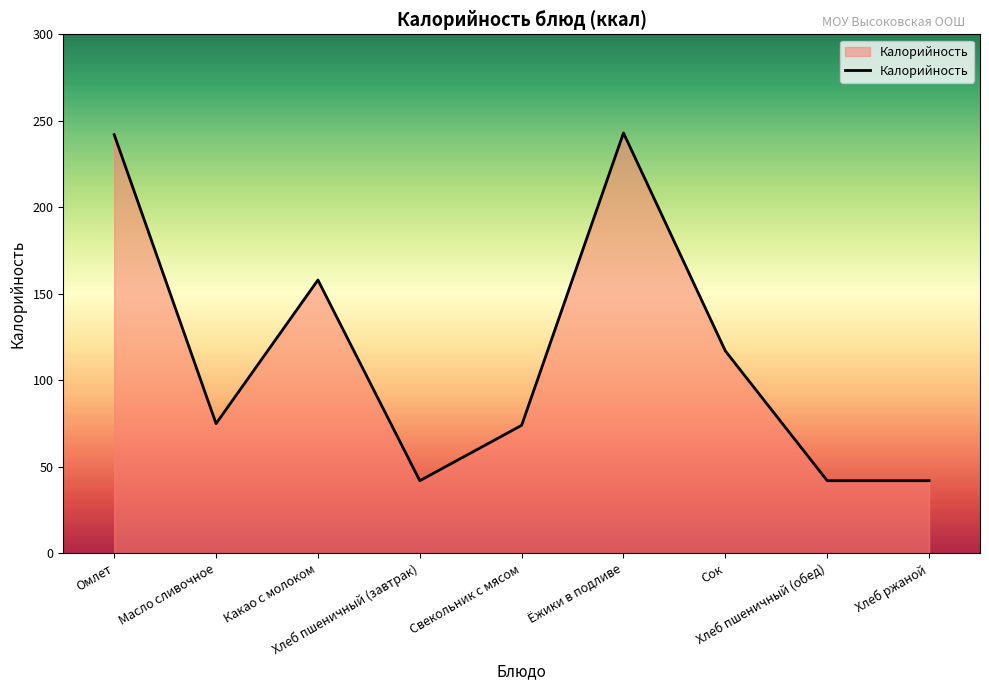

What is the change in value from Омлет to Хлеб ржаной?

-200